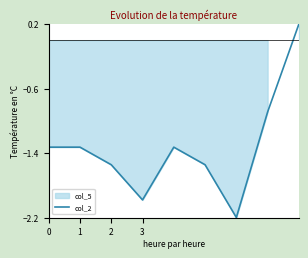

Which category has the lowest value across all series?

6